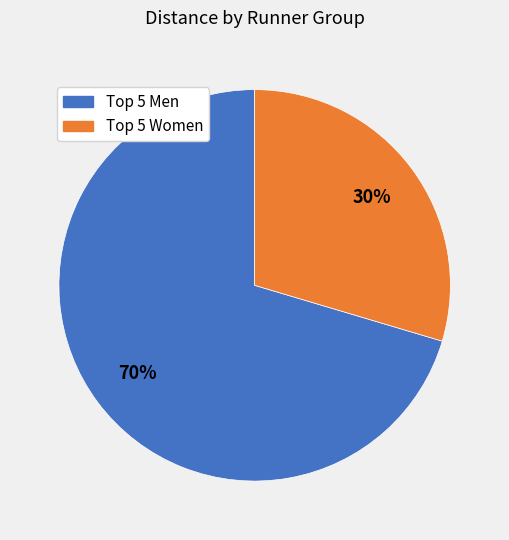

Is there any slice that represents more than half of the pie?

Yes